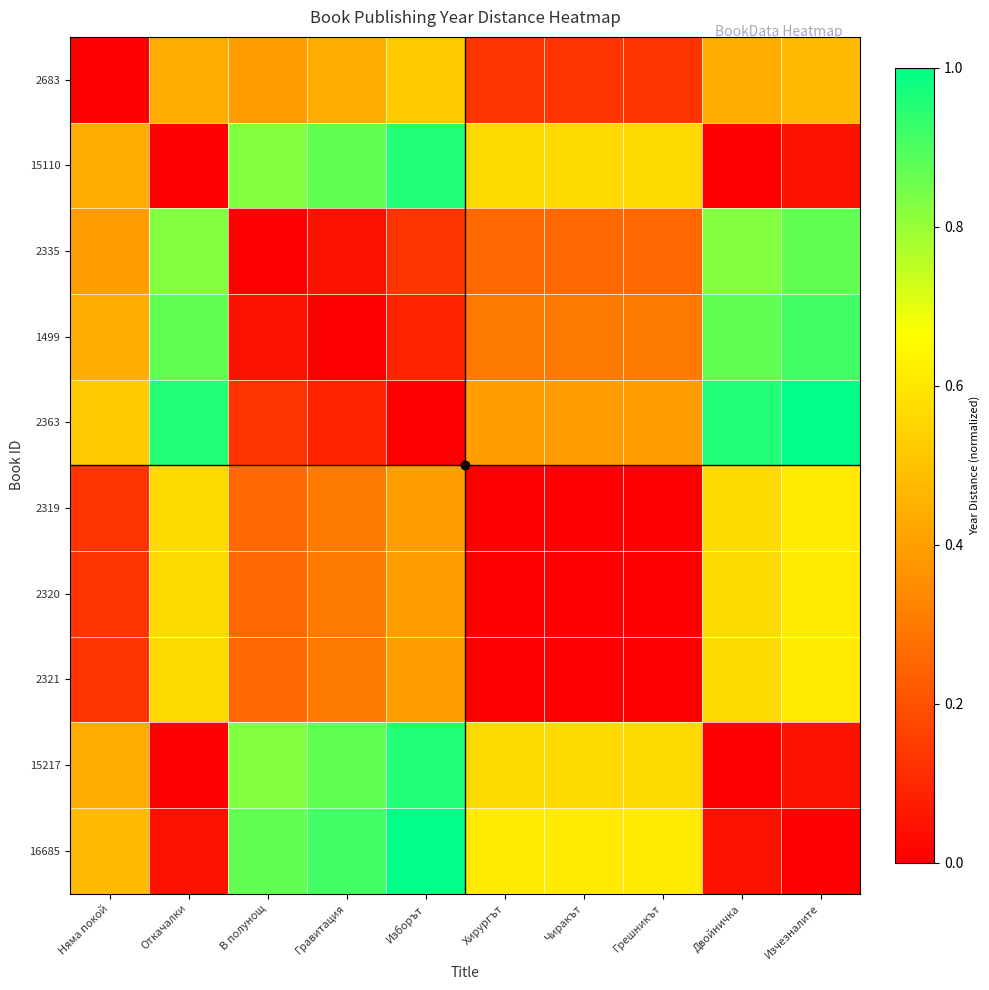

What is the spread (max minus min) of values at Двойничка?

1.0